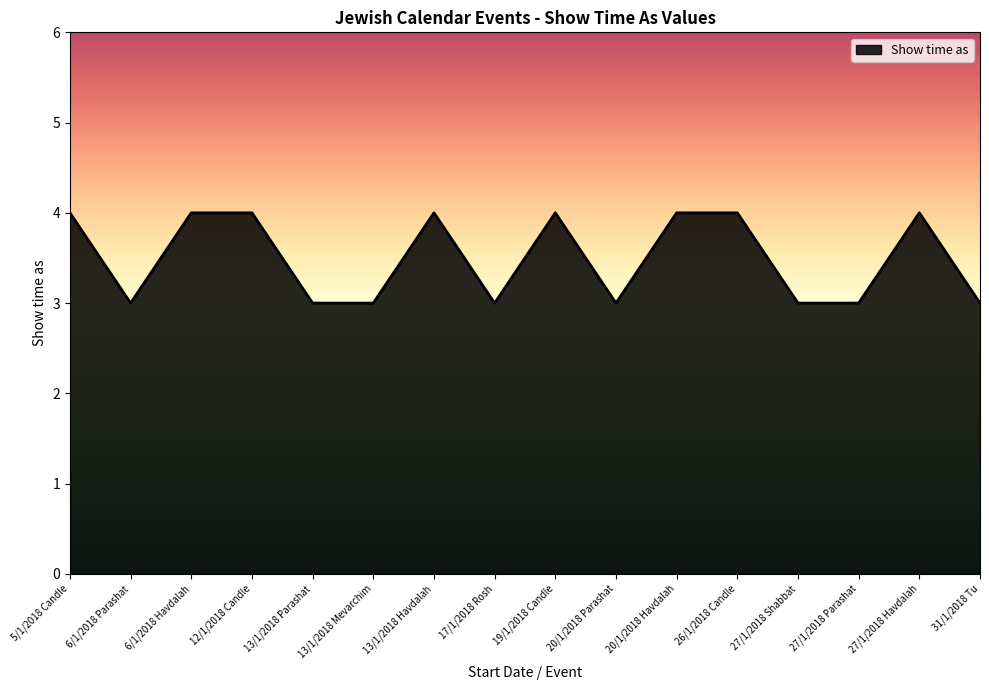

How many series are shown in this chart?

1